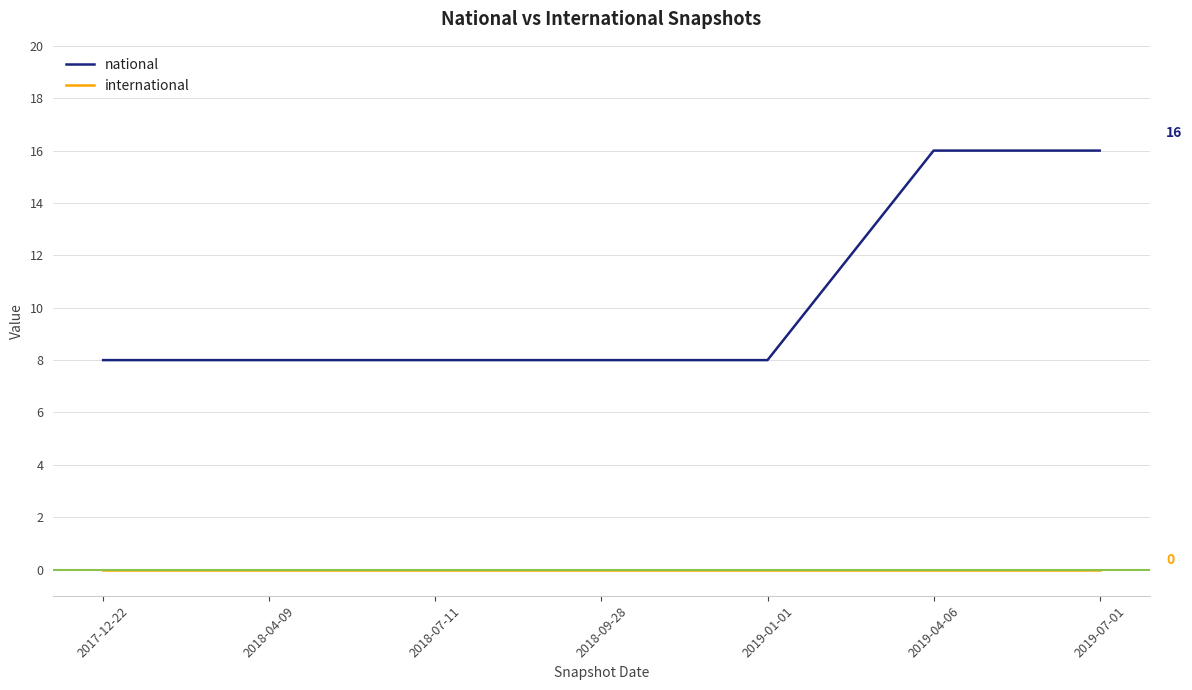

What is the total value across all series at 2018-09-28?

8